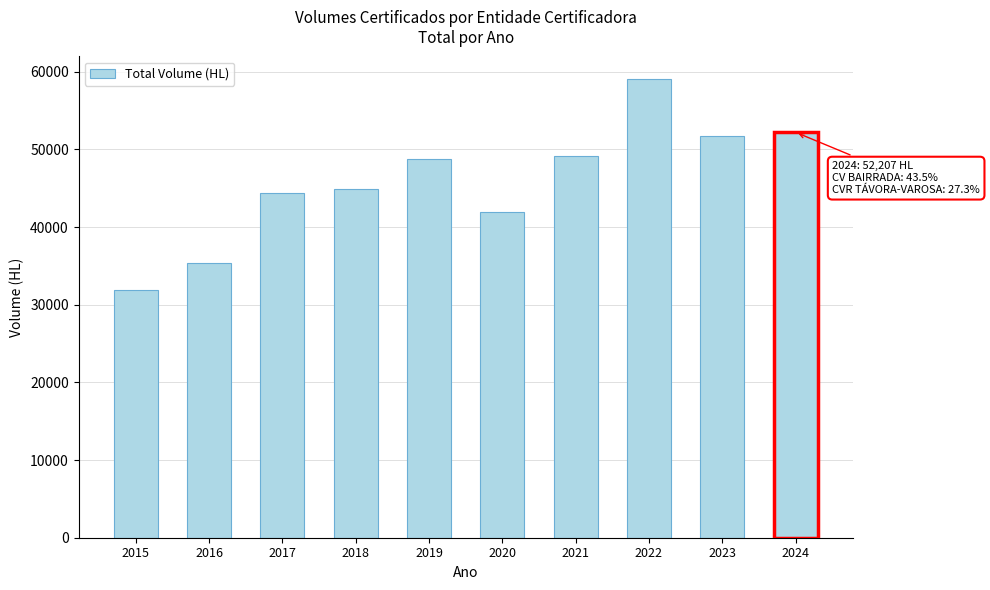

Reading right to left, list all the values displayed in this chart.

52207.0	51782.7	59016.8	49211.4	41881.7	48769.9	44915.5	44373.3	35406.4	31918.9